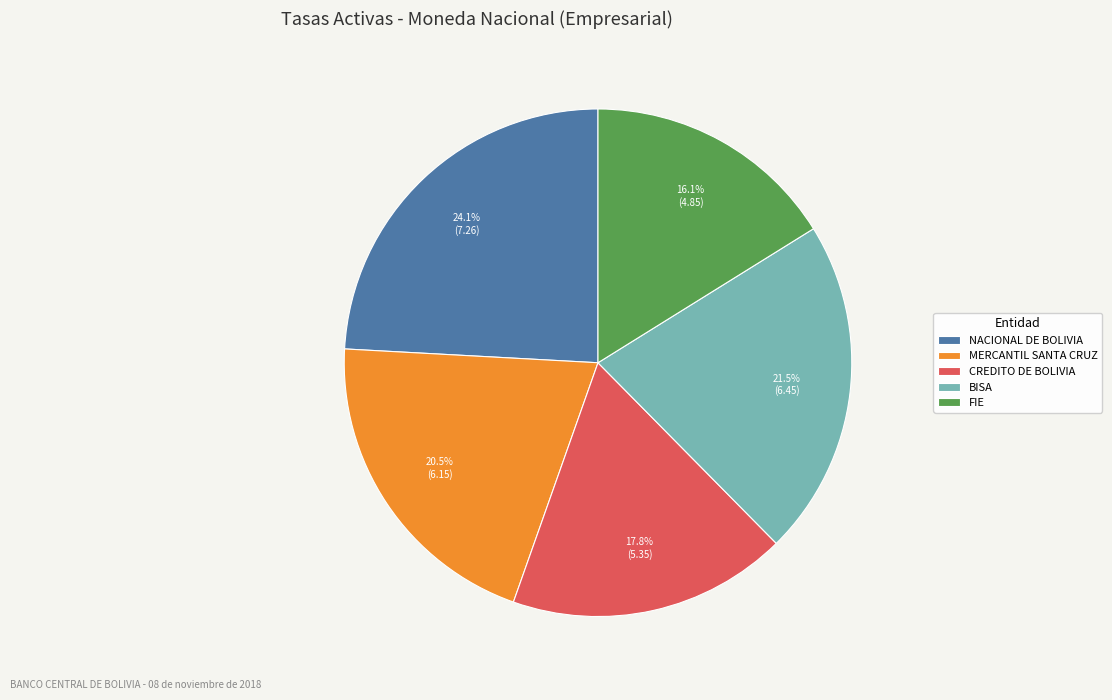

Rank the categories by value from lowest to highest.

FIE, CREDITO DE BOLIVIA, MERCANTIL SANTA CRUZ, BISA, NACIONAL DE BOLIVIA